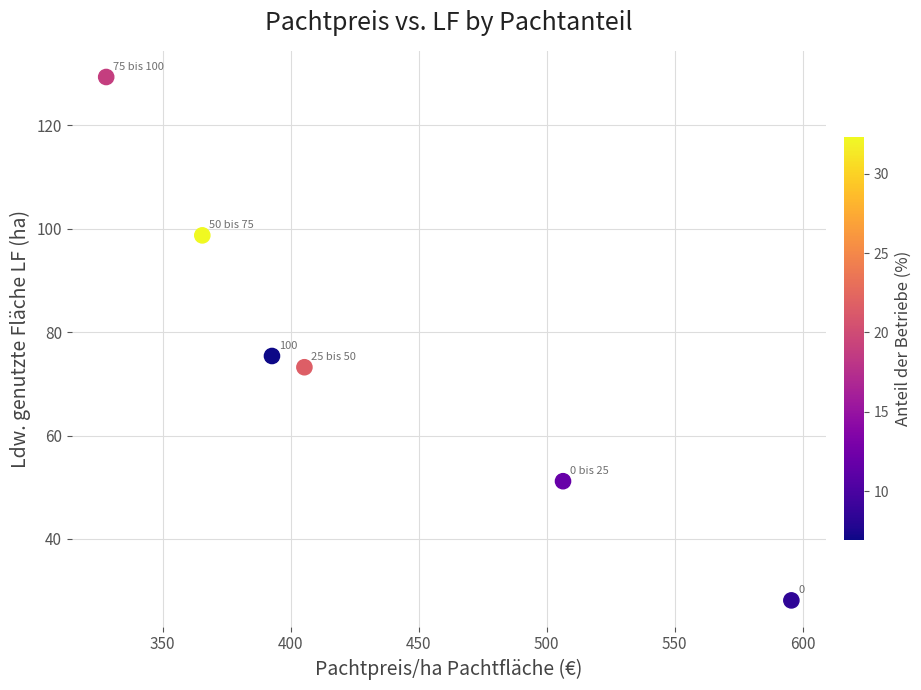

What is the range of X values (max minus min)?

267.5